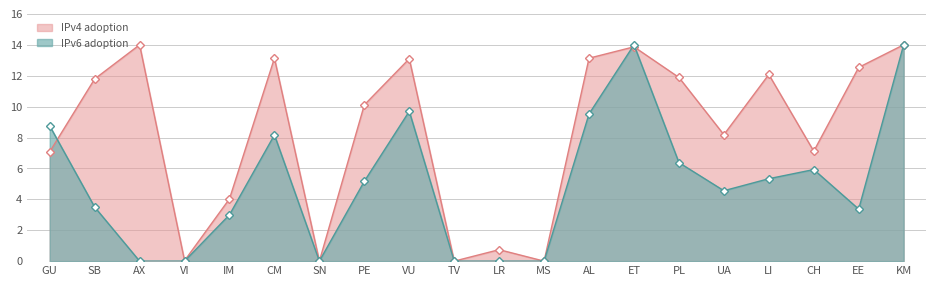

What are all the series names shown in the legend?

IPv4 adoption, IPv6 adoption